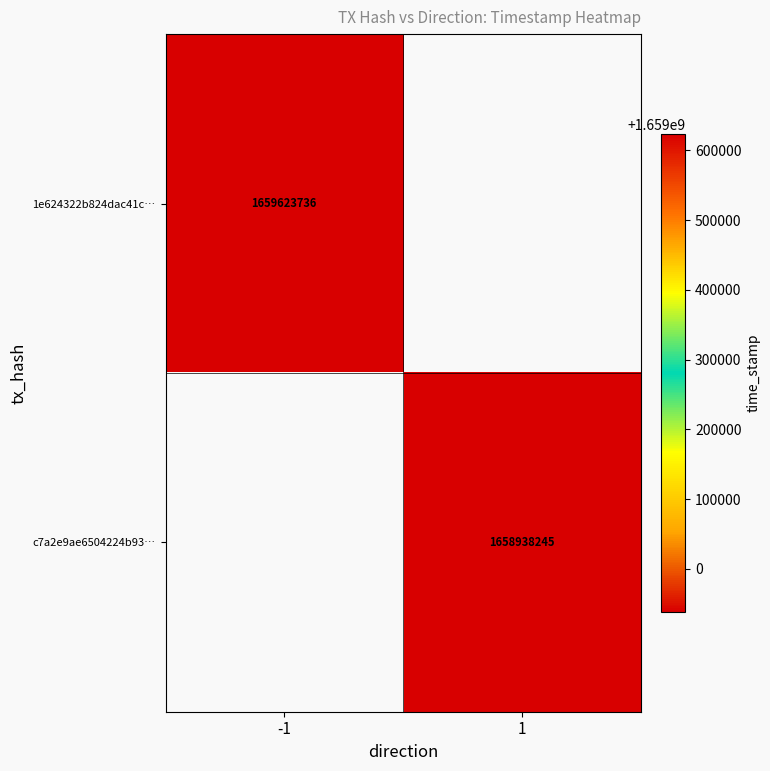

True or false: c7a2e9ae6504224b93… has a value of 332251024 at 1.

False